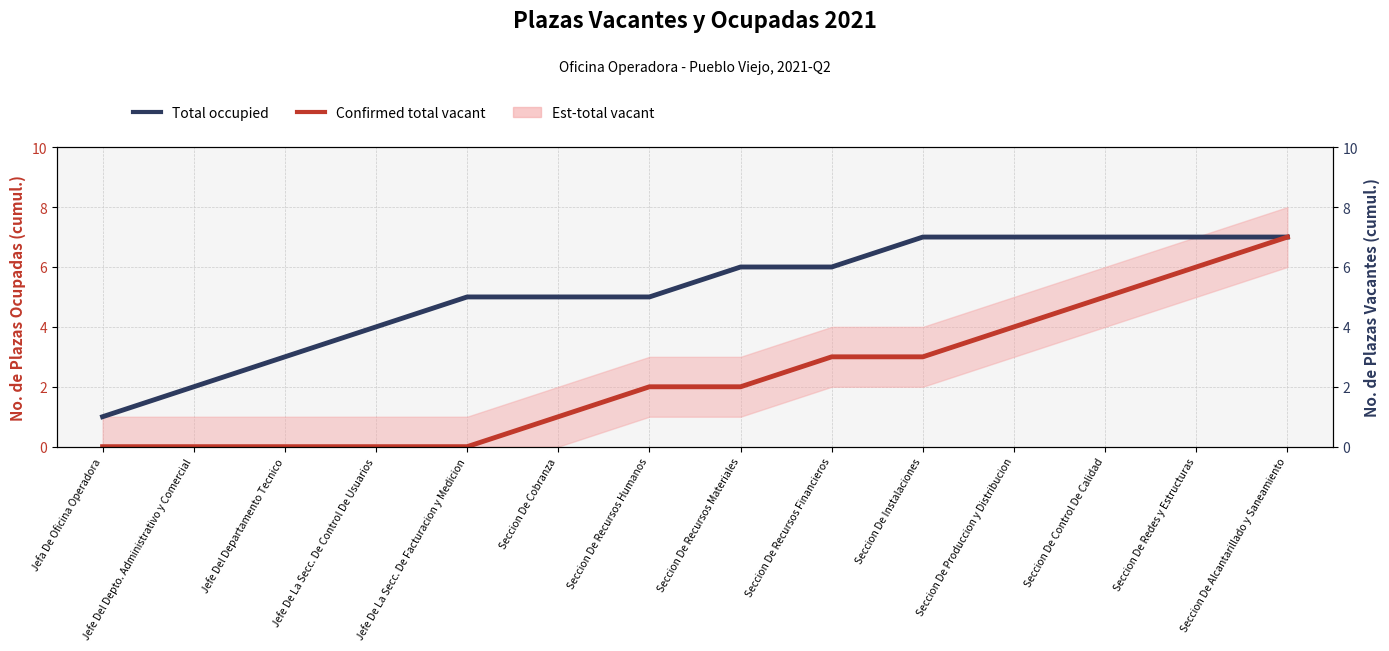

Is this an area chart (filled region under the line)?

No